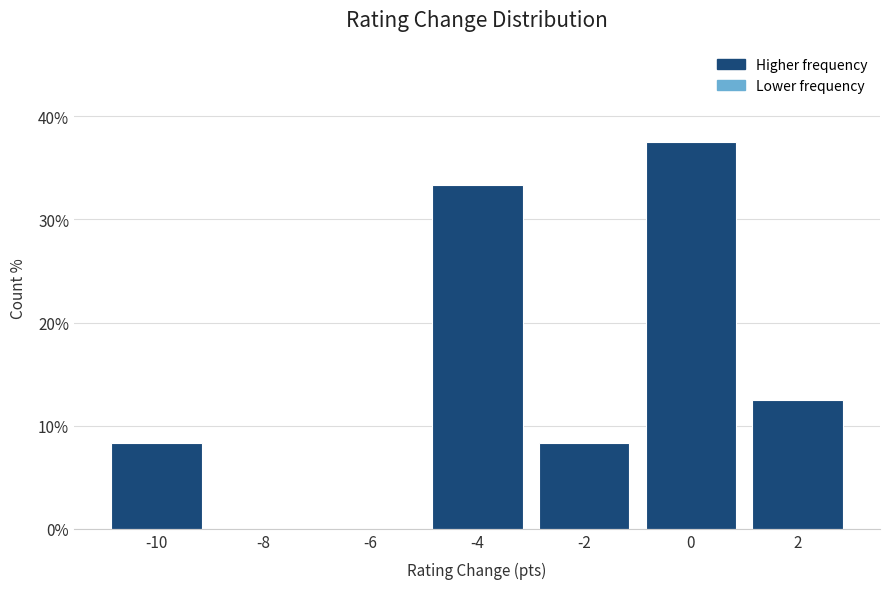

Reading left to right, extract all data points from this chart.

-10=8.3	-8=0.0	-6=0.0	-4=33.3	-2=8.3	0=37.5	2=12.5